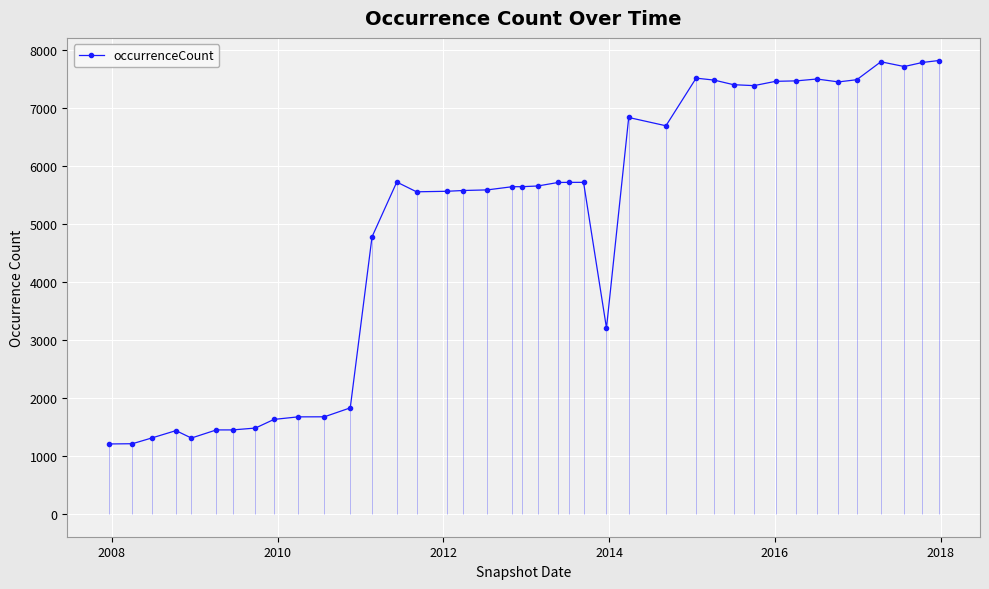

What is the lowest value of the occurrenceCount series?

1208